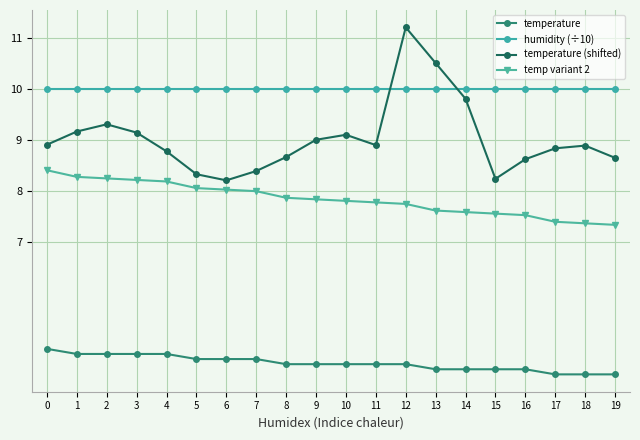

What is the average value of the temp variant 2 series?

7.8